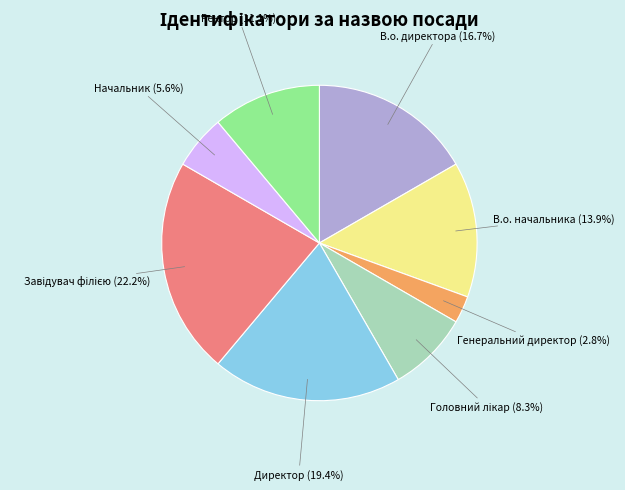

Does any single category account for the majority?

No